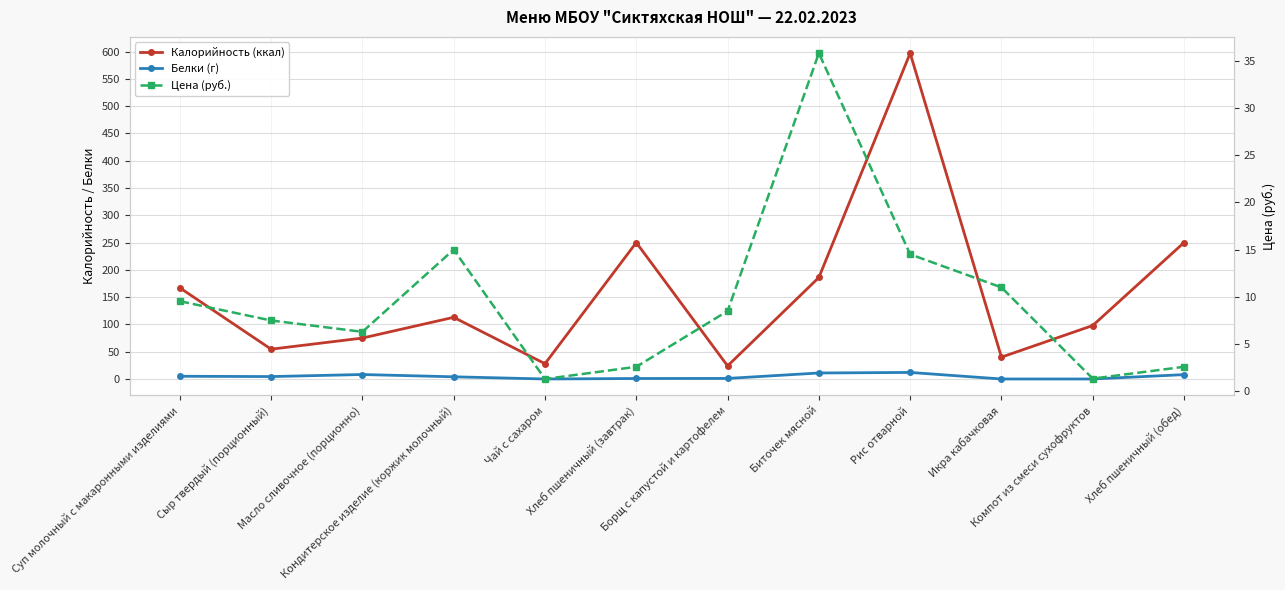

Between Компот из смеси сухофруктов and Масло сливочное (порционно), which is larger?

Компот из смеси сухофруктов